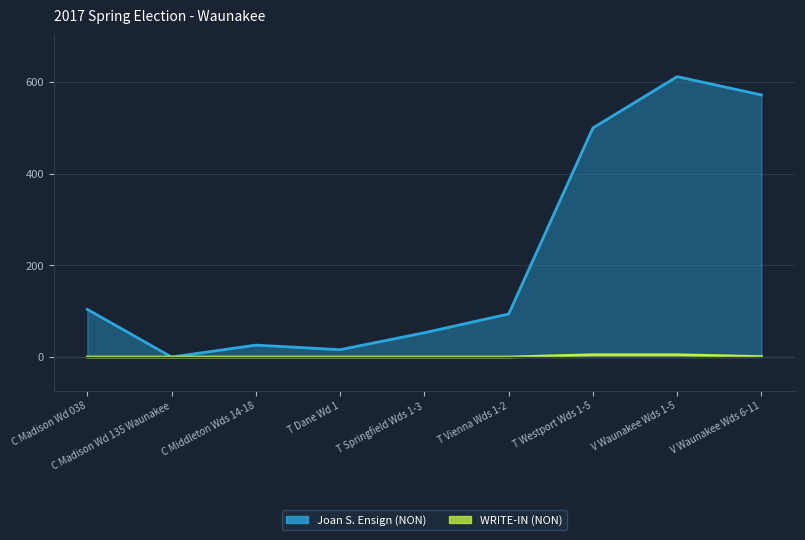

How many data points in Joan S. Ensign (NON) are less than 94?

4